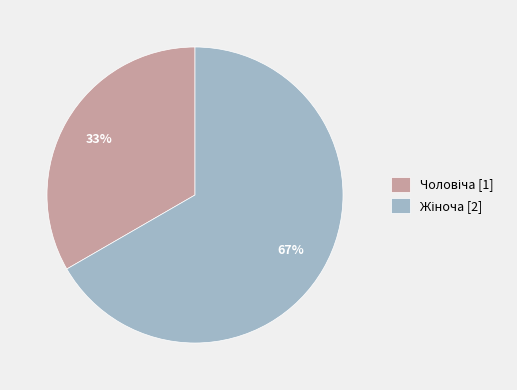

Is there a majority slice in this chart?

Yes